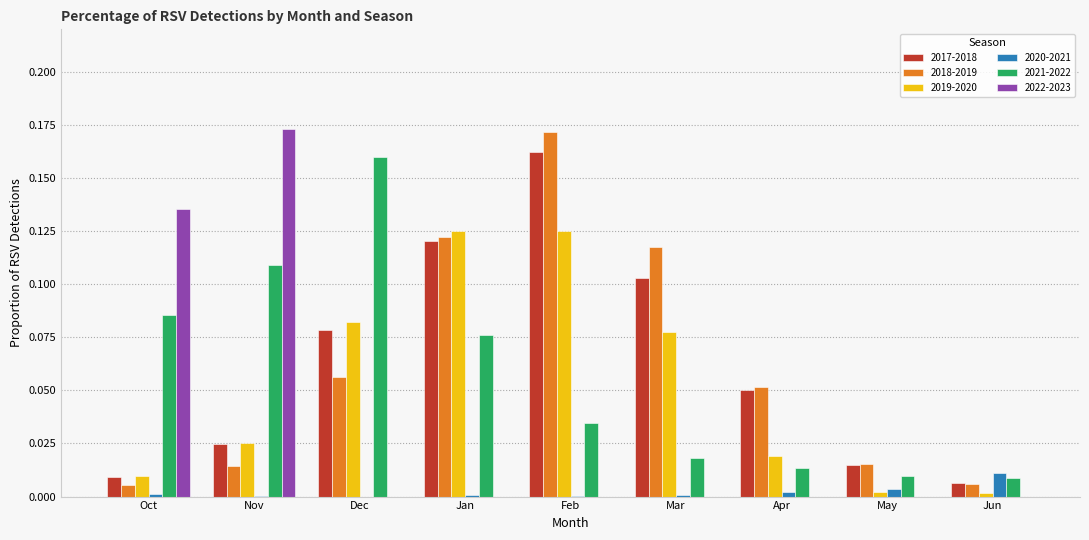

Is it true that 2022-2023 equals 0.0 at Jun?

True